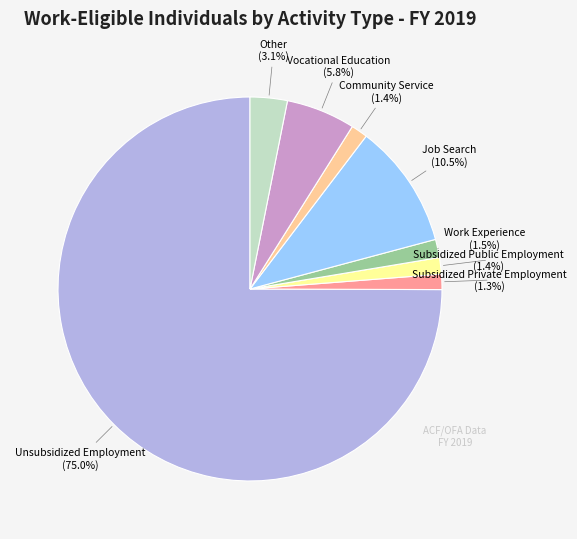

What percentage is the Vocational Education slice, to the nearest percent?

6%